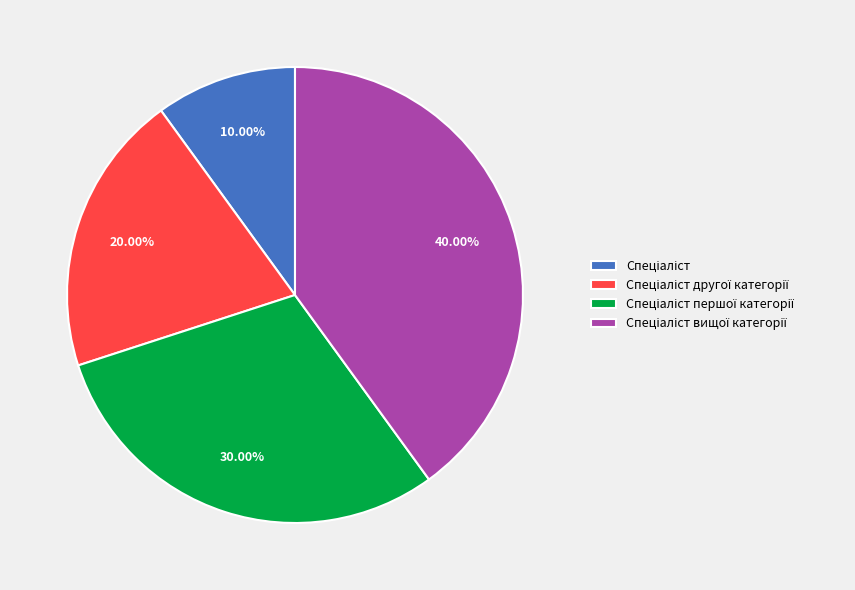

Is there a majority slice in this chart?

No